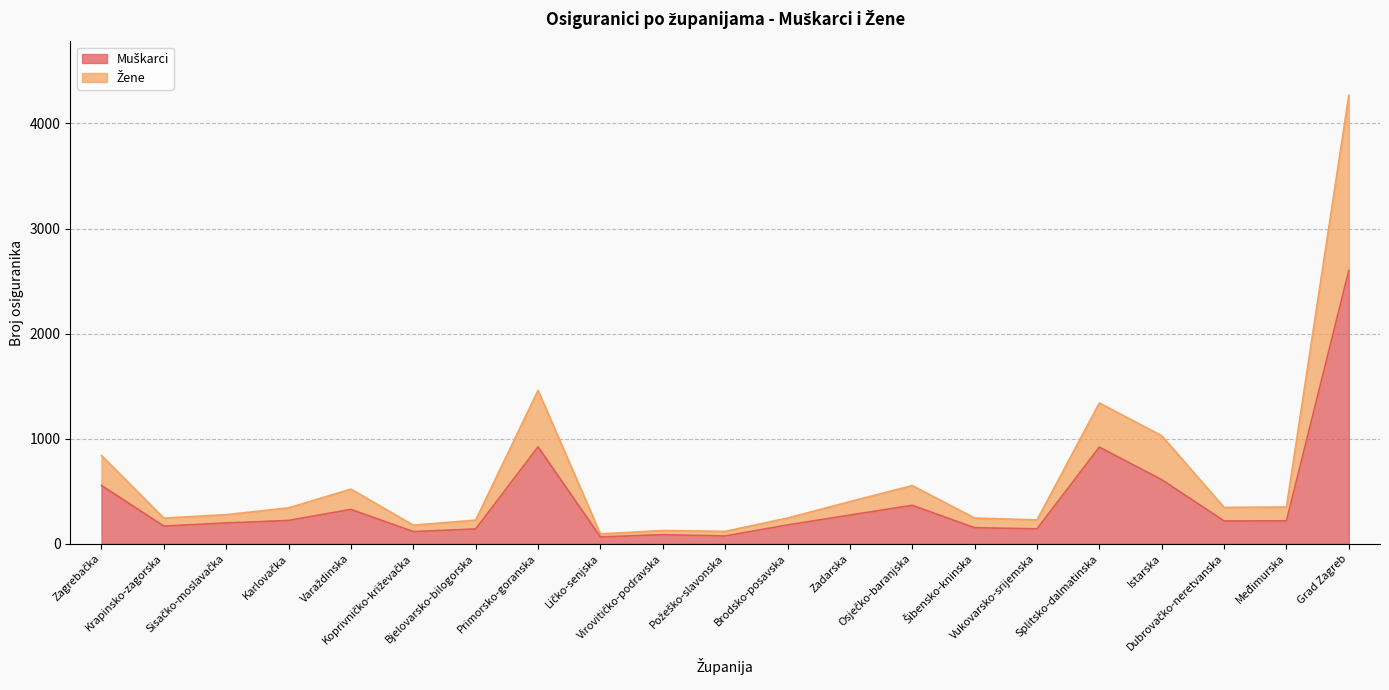

Does the chart display data point markers on the line(s)?

No